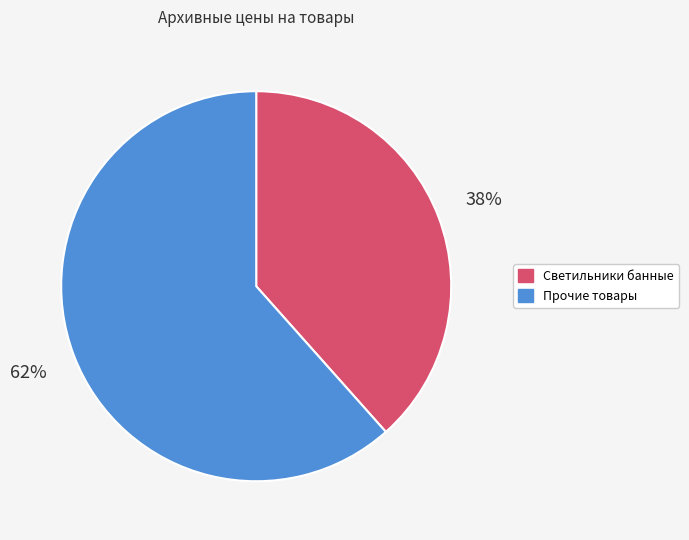

To the nearest percent, what is the average slice percentage?

50%